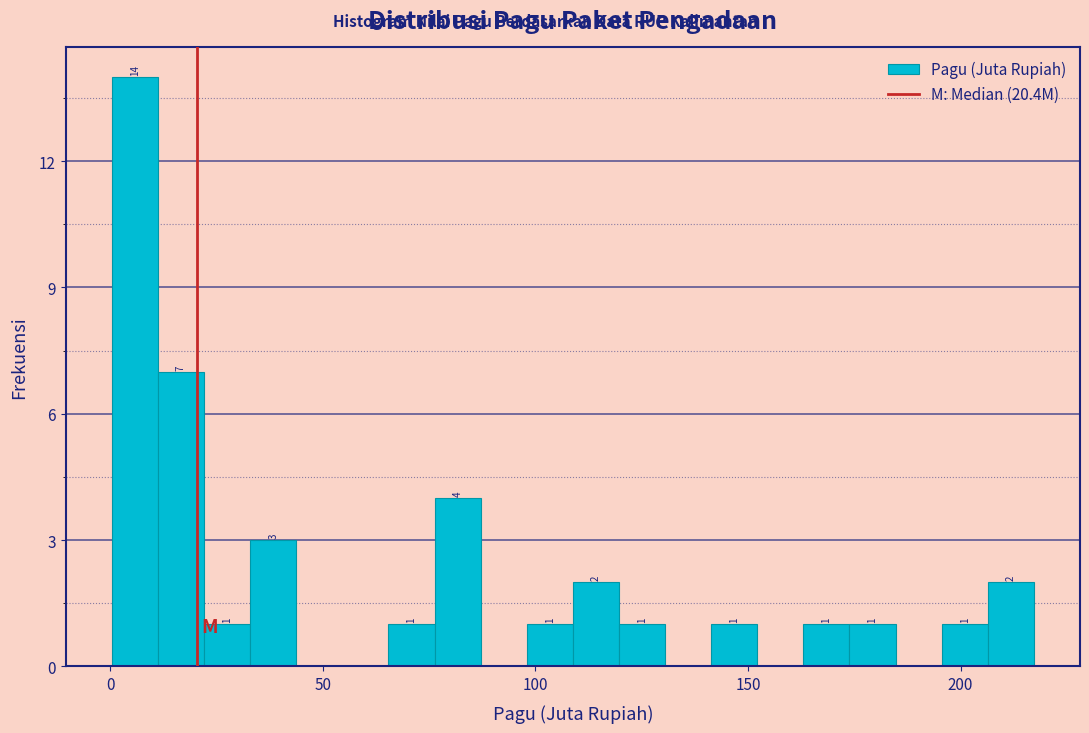

Around what value on the x-axis is the tallest bar? Give the approximate position of its centre, as read against the axis.

5